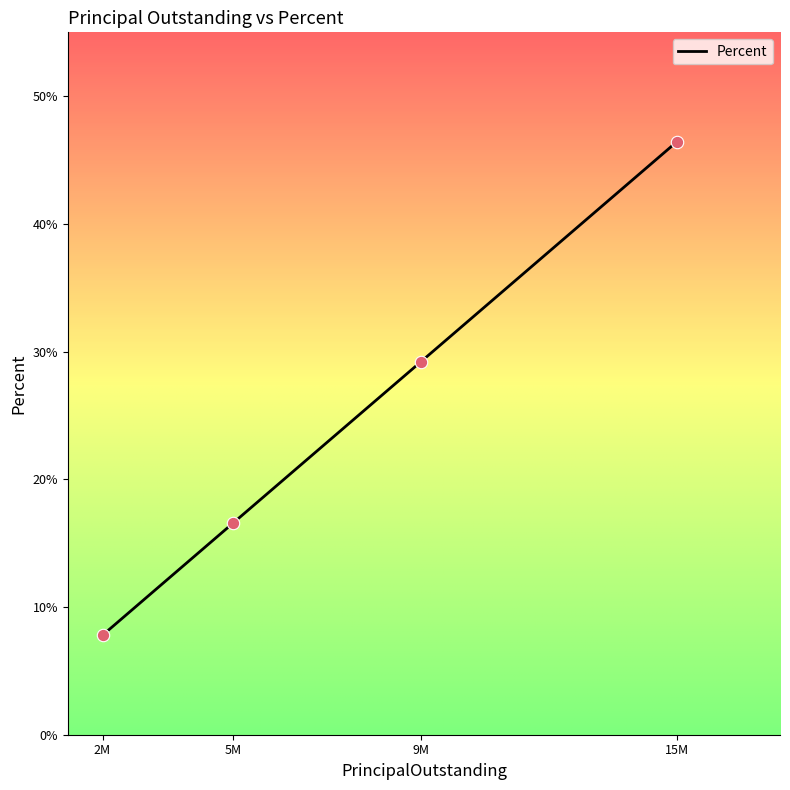

What is the ratio of the value at 15M to the value at 9M?

1.6